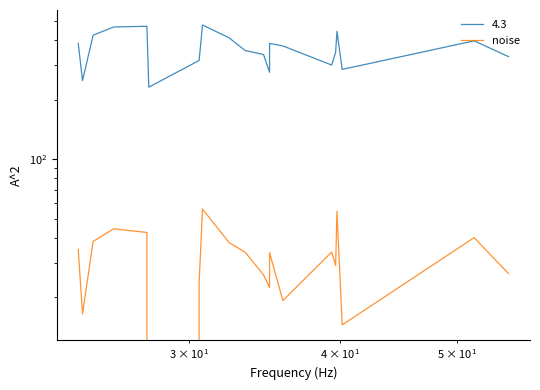

Reading right to left, what are all the values shown in this chart?

26.4	40.1	14.5	54.5	29.0	33.9	19.3	33.7	22.4	26.0	33.9	37.9	56.0	23.8	0.0	42.6	44.5	38.4	16.5	35.0